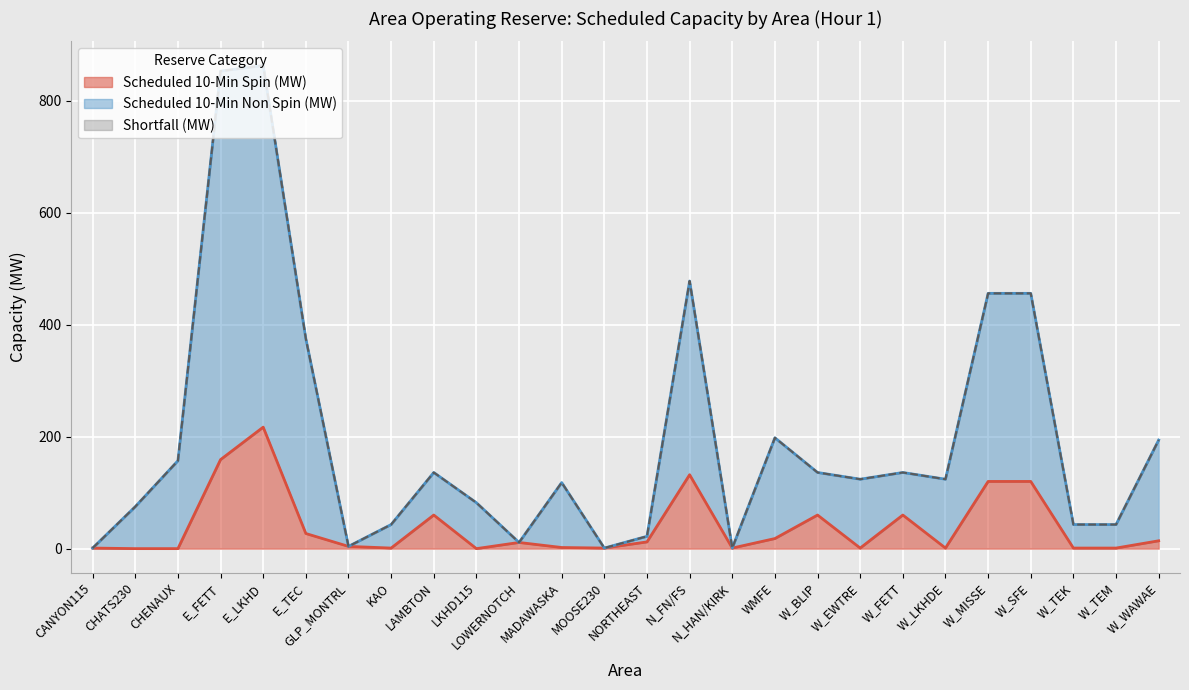

List the series in order of their peak value, lowest first.

Scheduled 10-Min Spin (MW), Scheduled 10-Min Non Spin (MW)